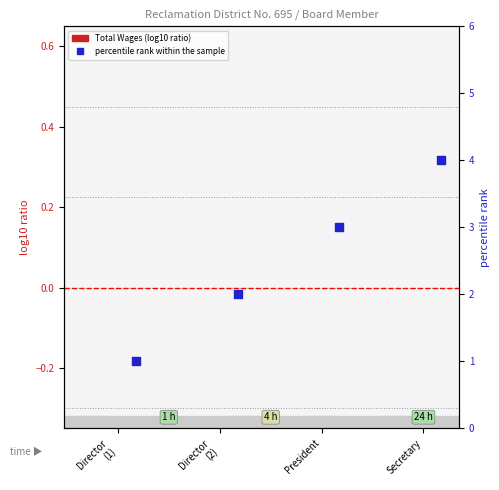

What are all the series names shown in the legend?

Total Wages, percentile rank within the sample